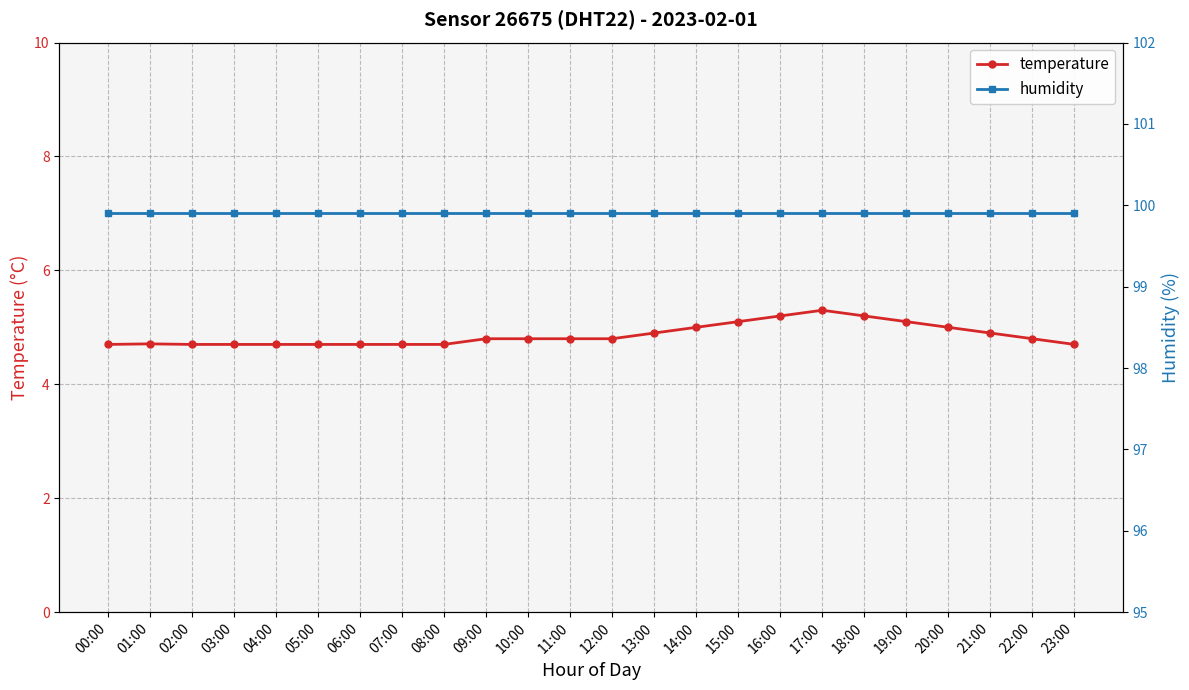

What is the difference between the second highest and second lowest values in the temperature series?

0.5